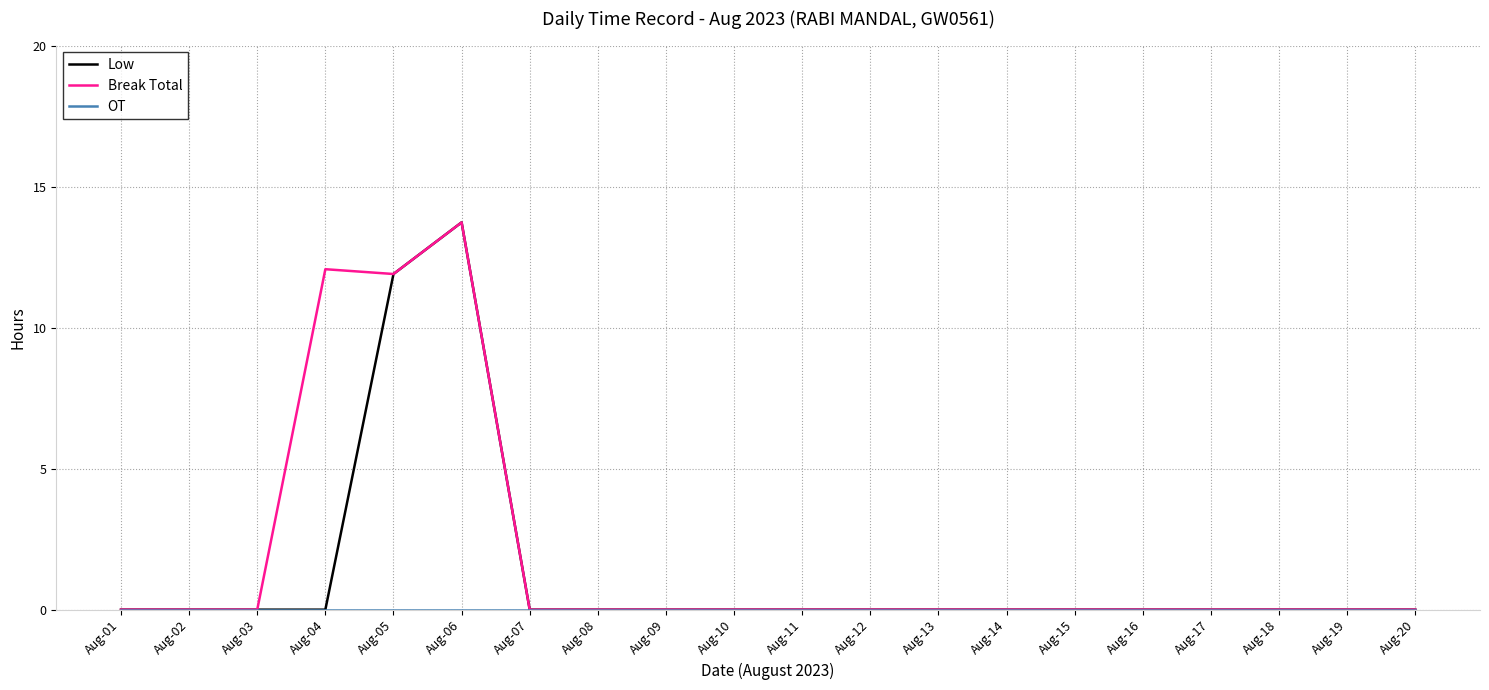

What is the greatest value displayed?

13.7